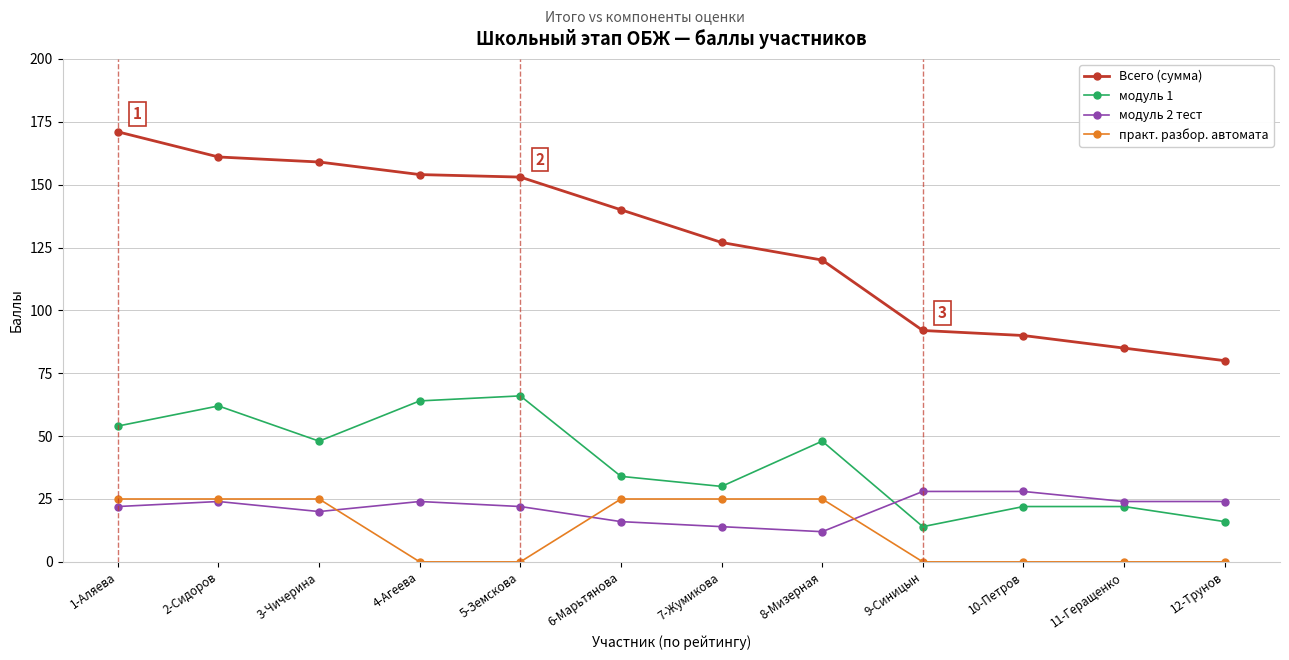

What is the spread (max minus min) of values at 3-Чичерина?

139